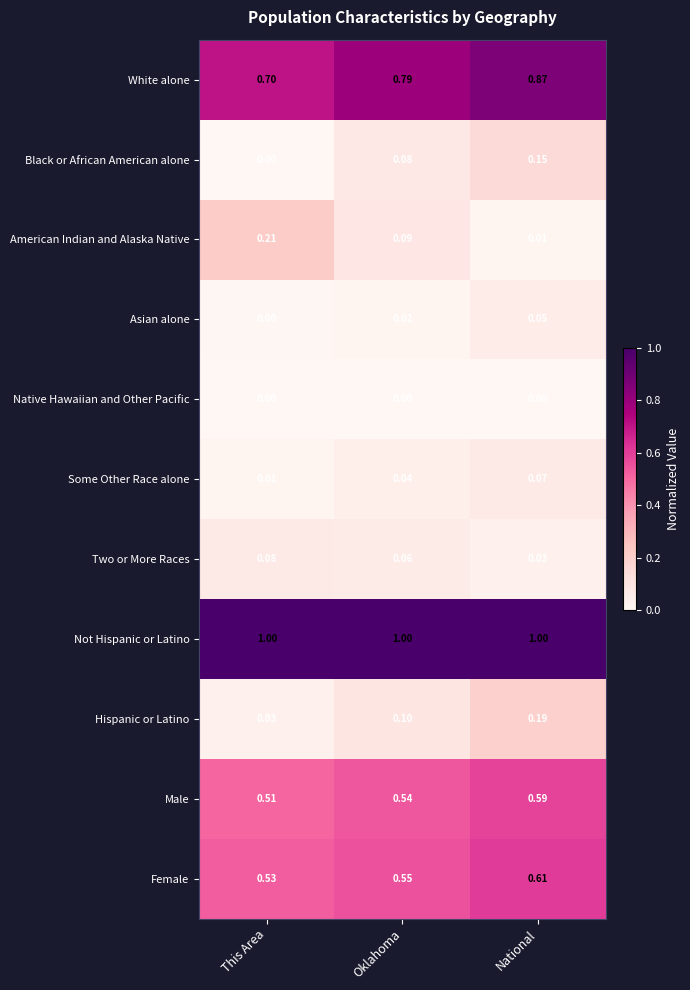

Which category has the lowest value in the Some Other Race alone series?

This Area